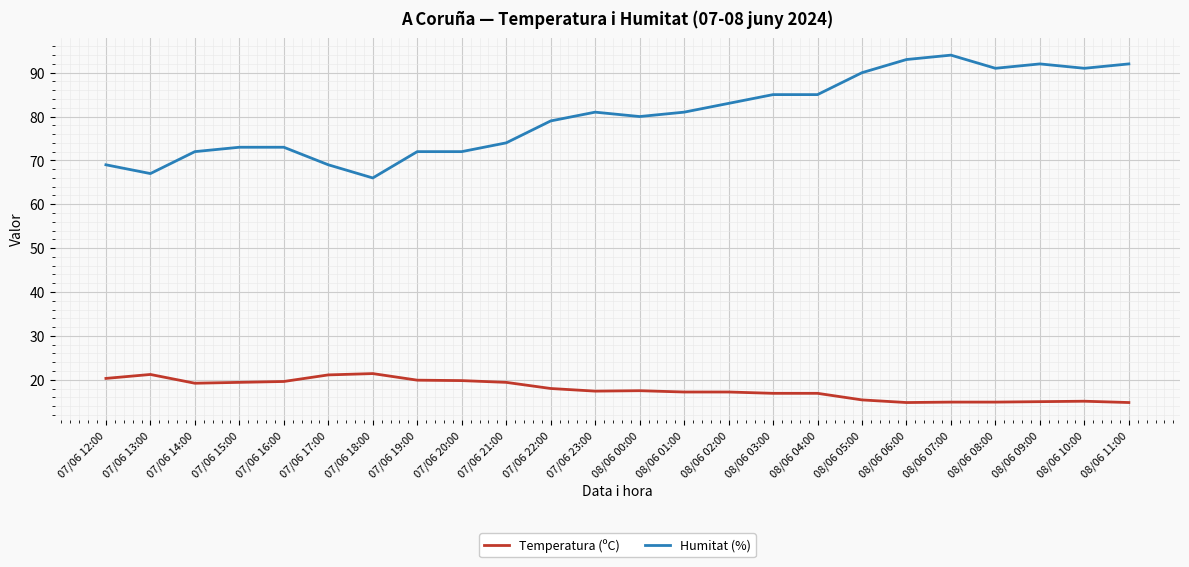

At which category does the chart reach its peak across all series?

08/06 07:00